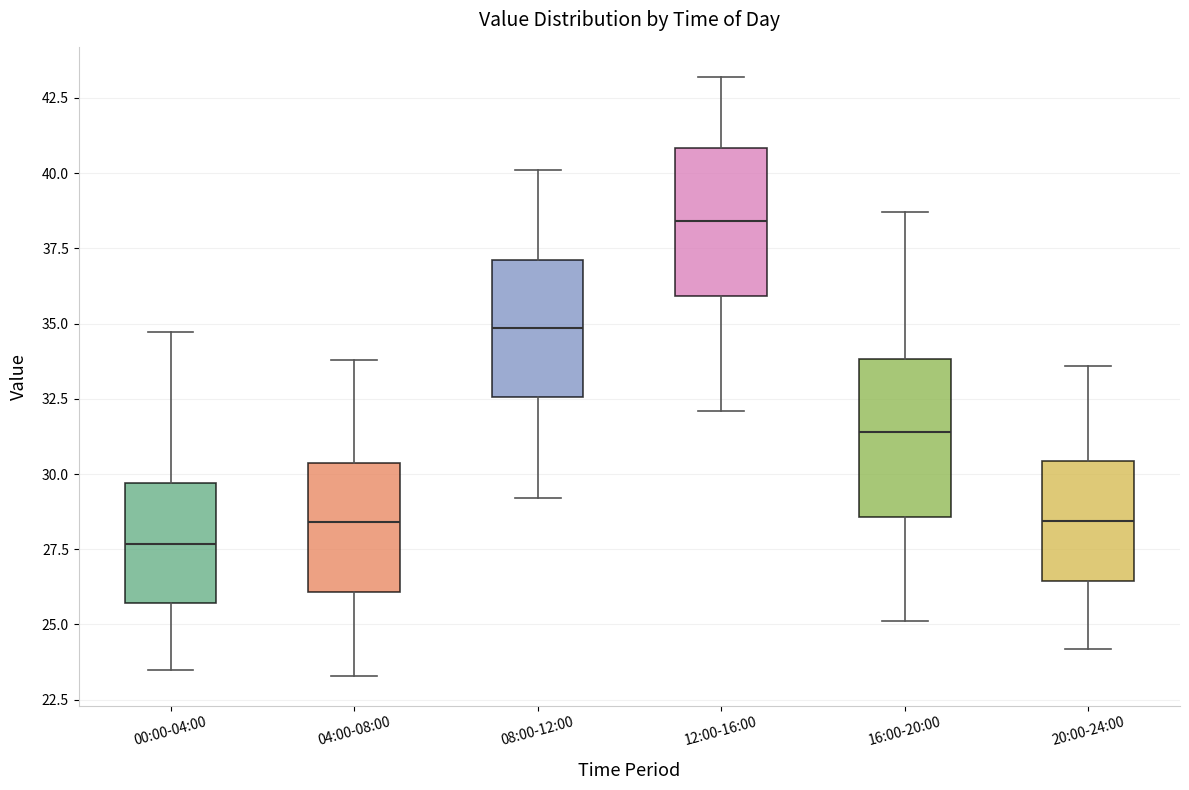

Which box's median line is the lowest?

00:00-04:00